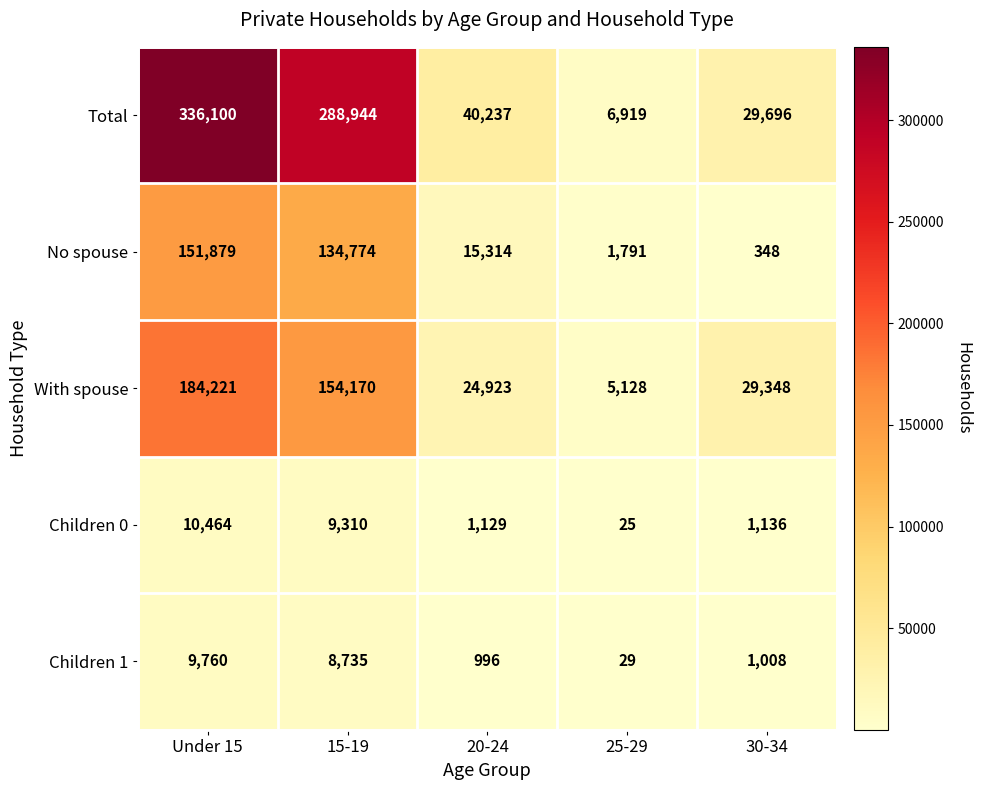

At which category is the sum across all series the highest?

Under 15